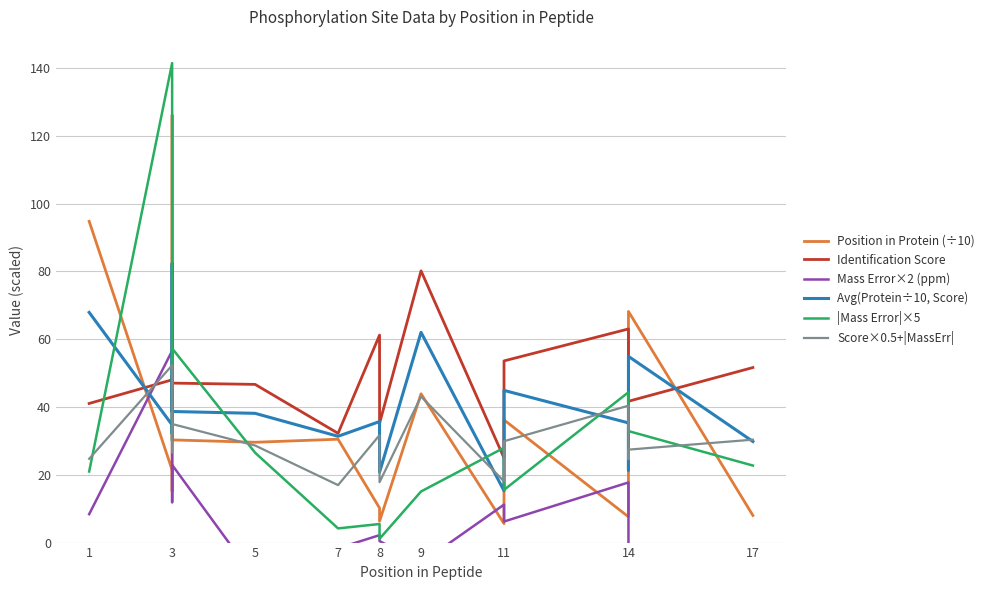

Where do |Mass Error|×5 and Position in Protein (÷10) first cross each other?

1 and 3